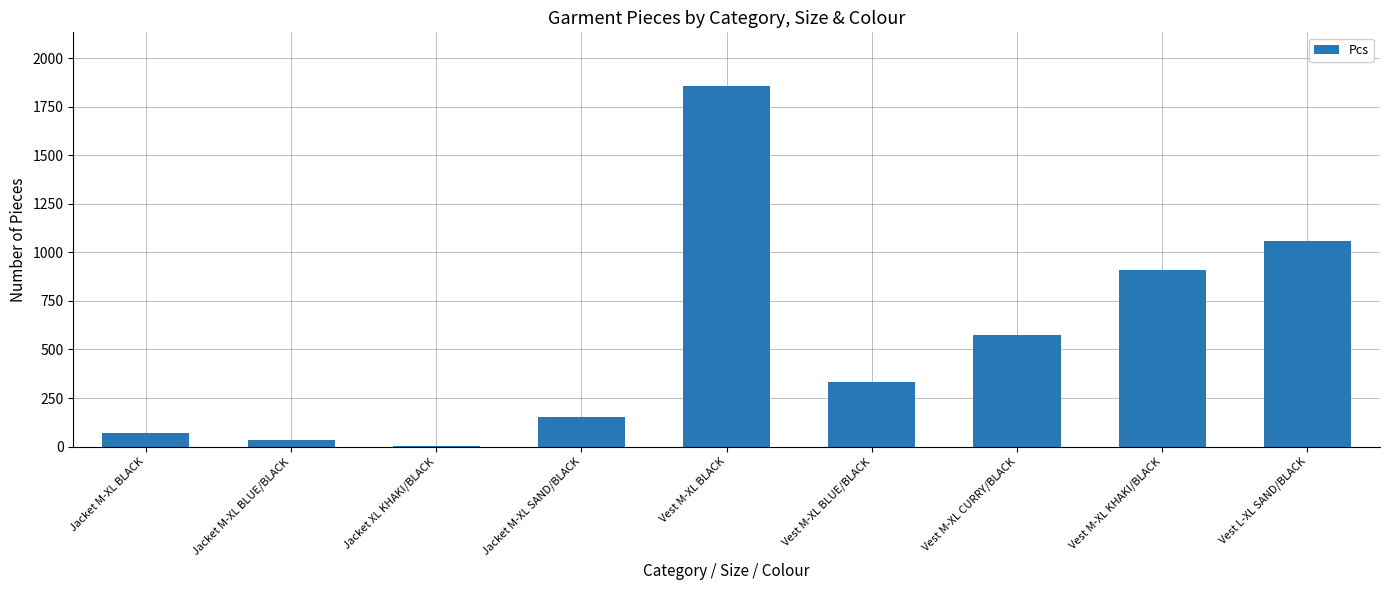

How many series are shown in this chart?

1